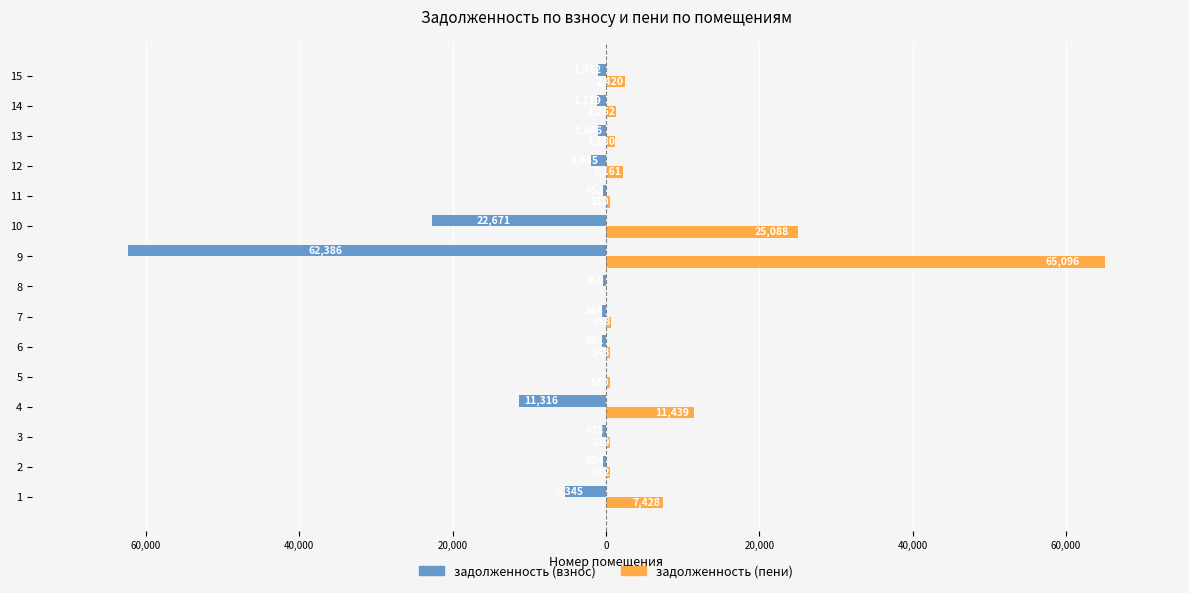

What are all the series names shown in the legend?

задолженность (взнос), задолженность (пени)